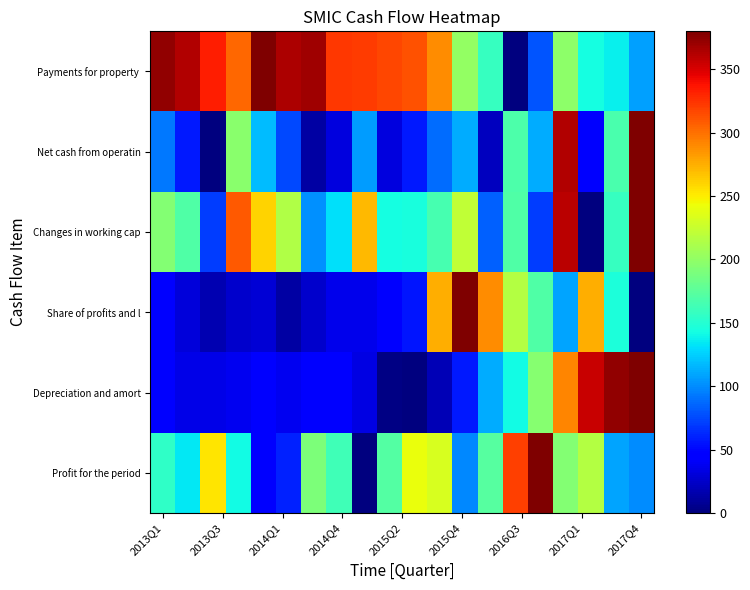

How many data points does each series have?

20